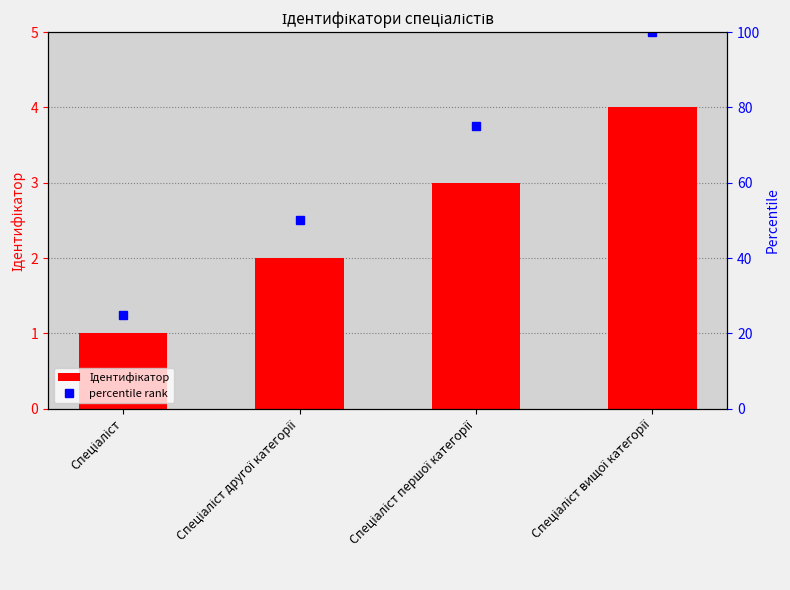

Which label corresponds to the largest value in the chart?

Спеціаліст вищої категорії